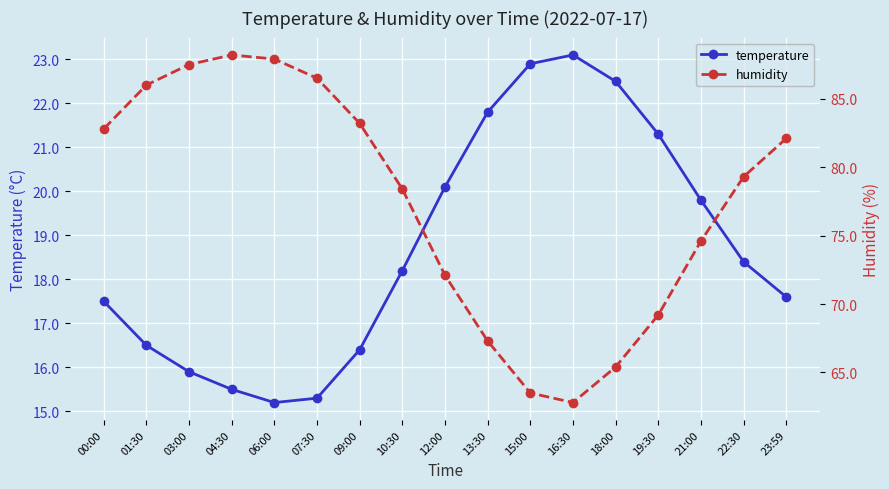

Reading right to left, what are all the values shown in this chart?

temperature: 23:59=17.6	22:30=18.4	21:00=19.8	19:30=21.3	18:00=22.5	16:30=23.1	15:00=22.9	13:30=21.8	12:00=20.1	10:30=18.2	09:00=16.4	07:30=15.3	06:00=15.2	04:30=15.5	03:00=15.9	01:30=16.5	00:00=17.5
humidity: 23:59=82.1	22:30=79.3	21:00=74.6	19:30=69.2	18:00=65.4	16:30=62.8	15:00=63.5	13:30=67.3	12:00=72.1	10:30=78.4	09:00=83.2	07:30=86.5	06:00=87.9	04:30=88.2	03:00=87.5	01:30=86.0	00:00=82.8